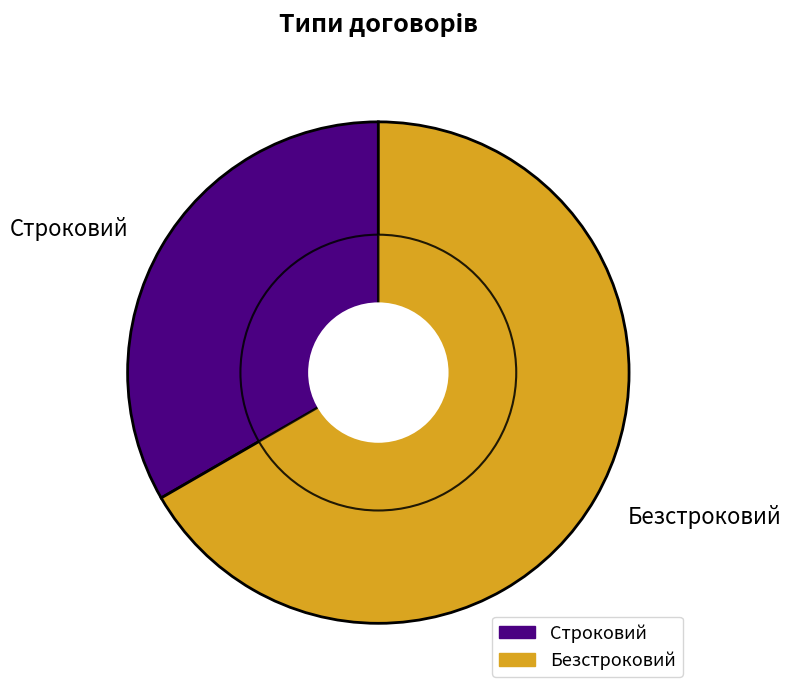

To the nearest percent, what portion does Безстроковий represent?

67%